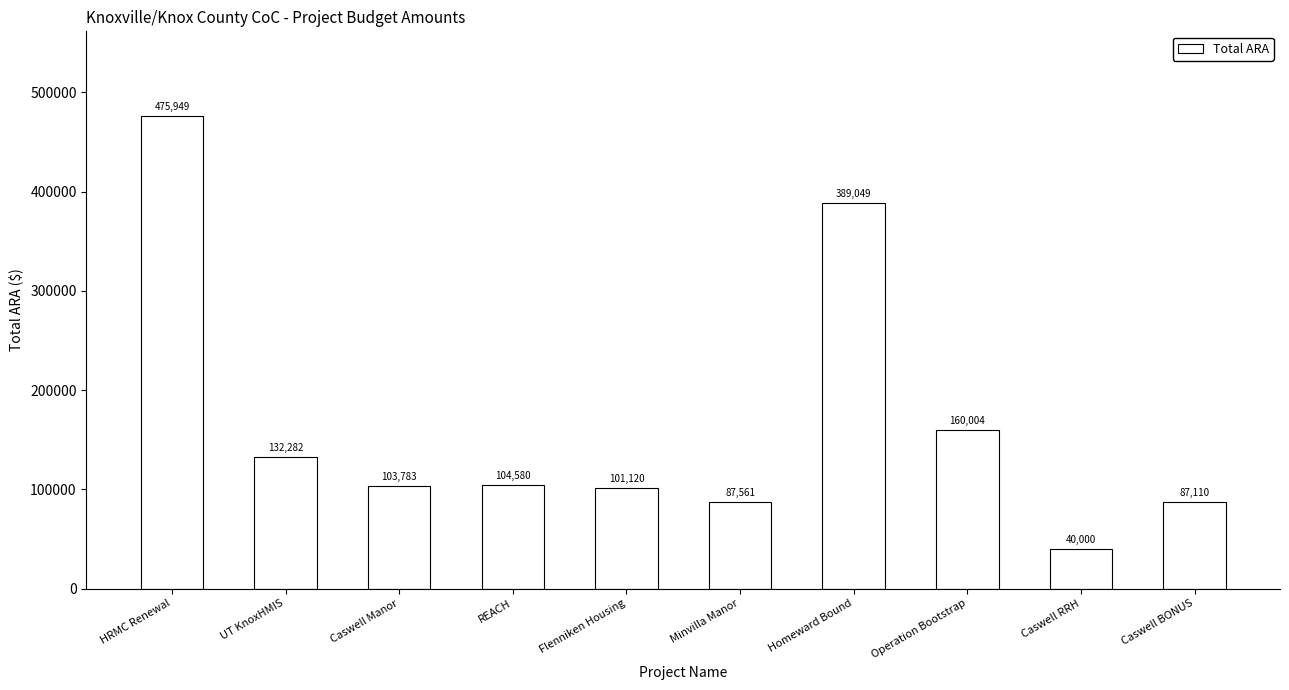

List the labels in order of value, largest first.

HRMC Renewal, Homeward Bound, Operation Bootstrap, UT KnoxHMIS, REACH, Caswell Manor, Flenniken Housing, Minvilla Manor, Caswell BONUS, Caswell RRH